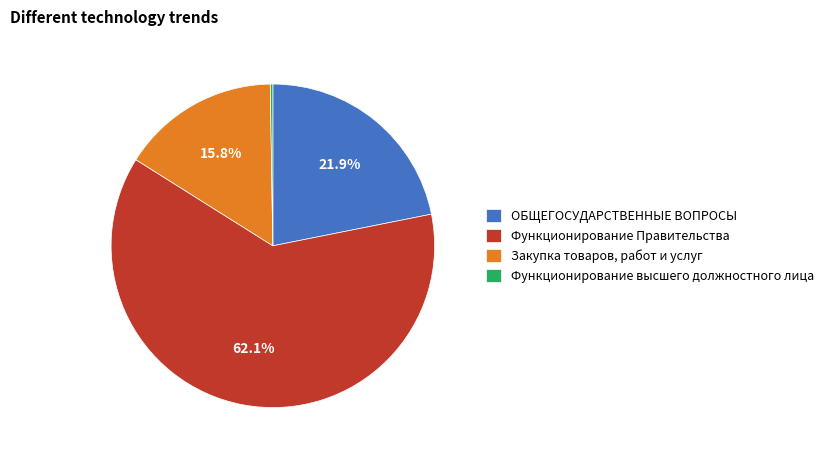

Which category has the biggest portion of the pie?

Функционирование Правительства